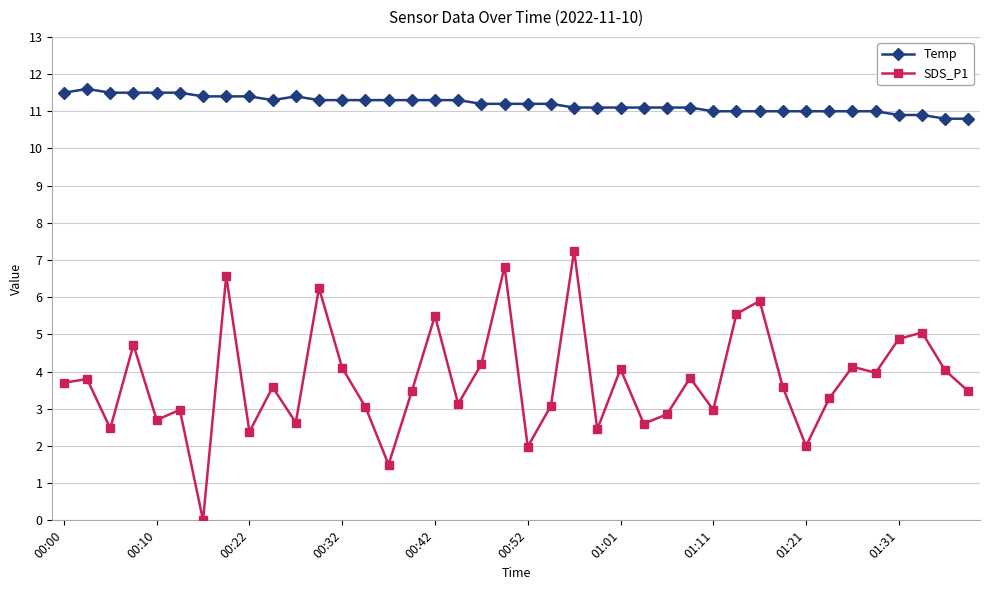

Count the number of data series in this chart.

2